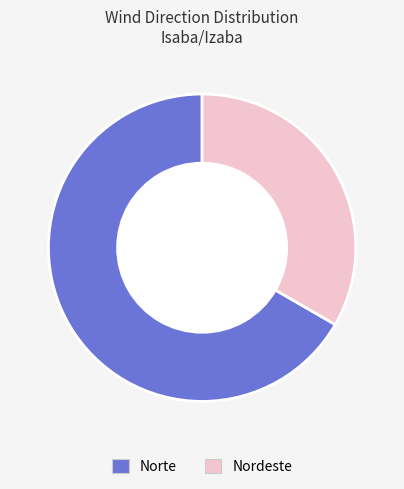

Between Norte and Nordeste, which is larger?

Norte